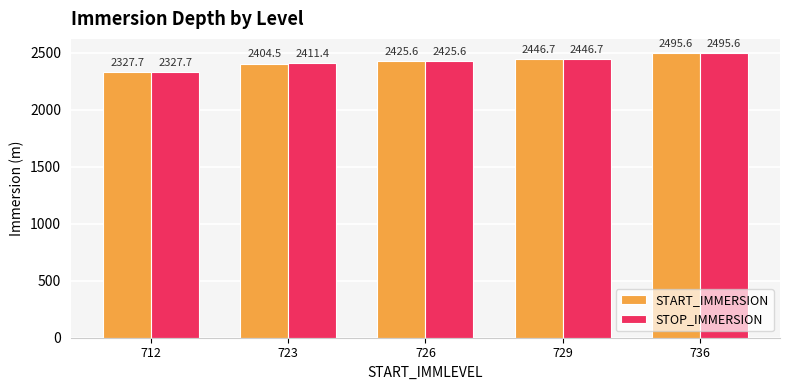

Reading right to left, transcribe all the data shown in this chart.

START_IMMERSION: 2495.6	2446.7	2425.6	2404.5	2327.7
STOP_IMMERSION: 2495.6	2446.7	2425.6	2411.4	2327.7